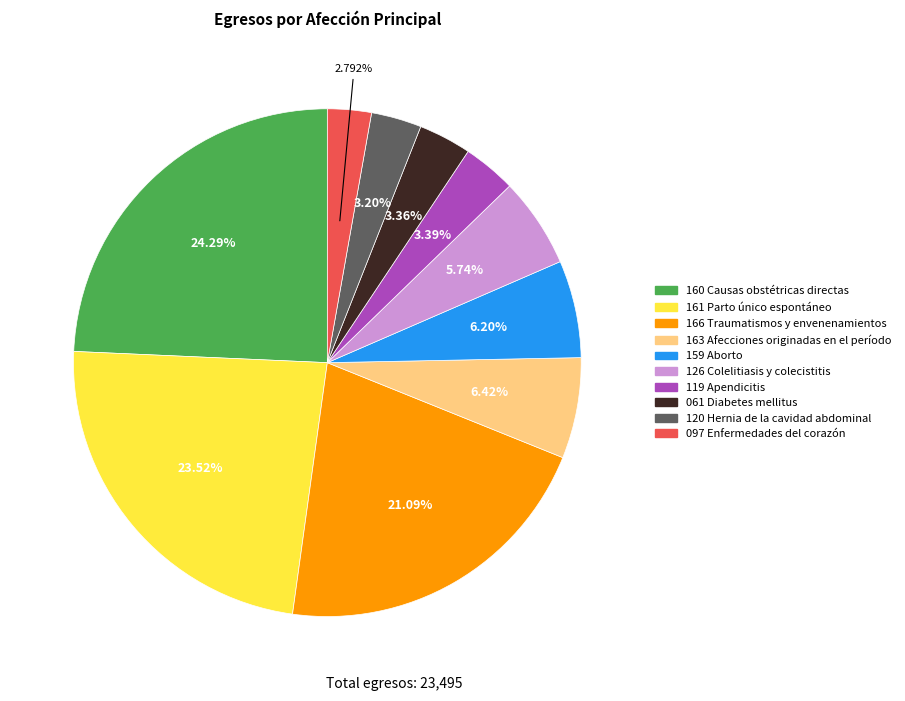

How many slices are in this pie chart?

10